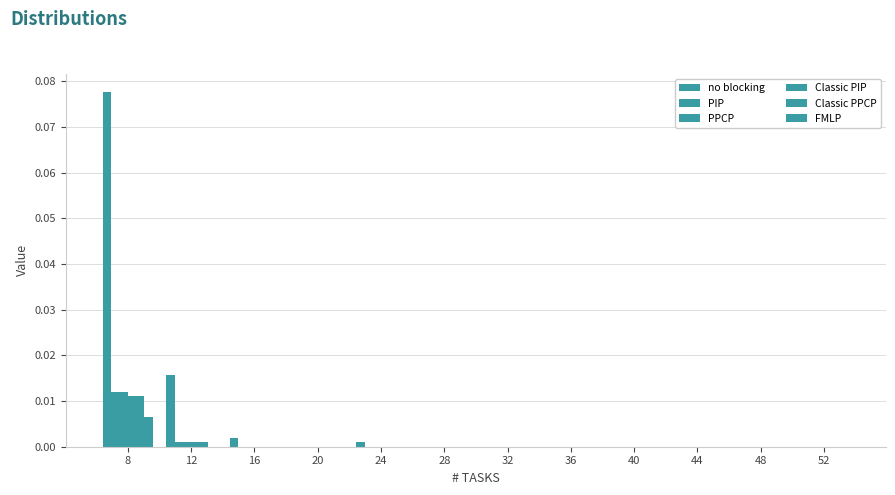

How many series are shown in this chart?

6